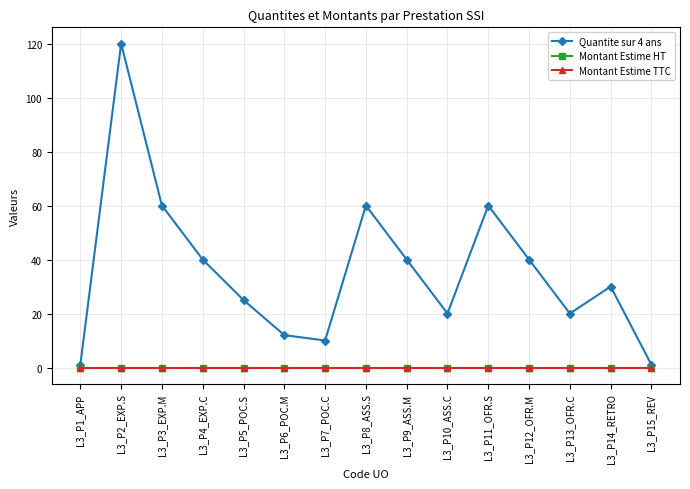

At which category is the sum across all series the highest?

L3_P2_EXP.S